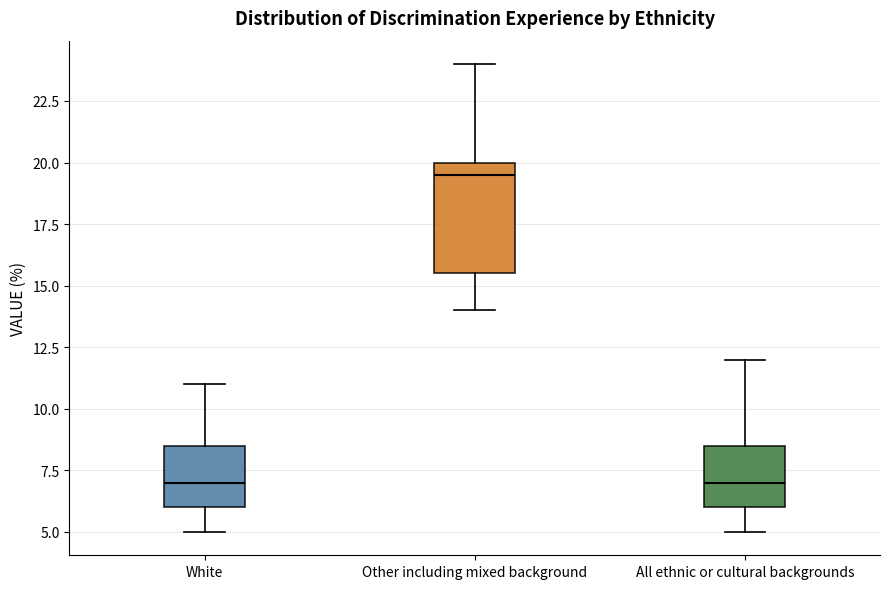

Reading left to right, transcribe this box plot: for each box, give where its median line is, the range the box spans, and where its two whiskers end, as read against the y-axis. The values are not printed on the chart, so give them approximately, as read against the axis.

White: median 7.0, box 6.0 to 8.5, whiskers 5.0 to 11.0
Other including mixed background: median 19.5, box 15.5 to 20.0, whiskers 14.0 to 24.0
All ethnic or cultural backgrounds: median 7.0, box 6.0 to 8.5, whiskers 5.0 to 12.0